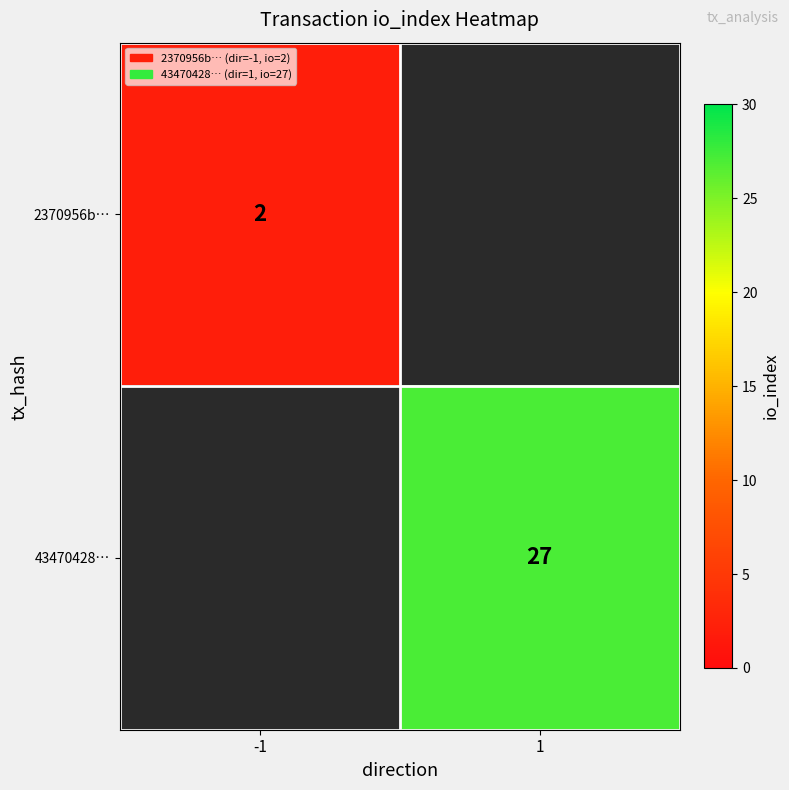

The value of 2370956b… at -1 is 1.3. True or false?

False